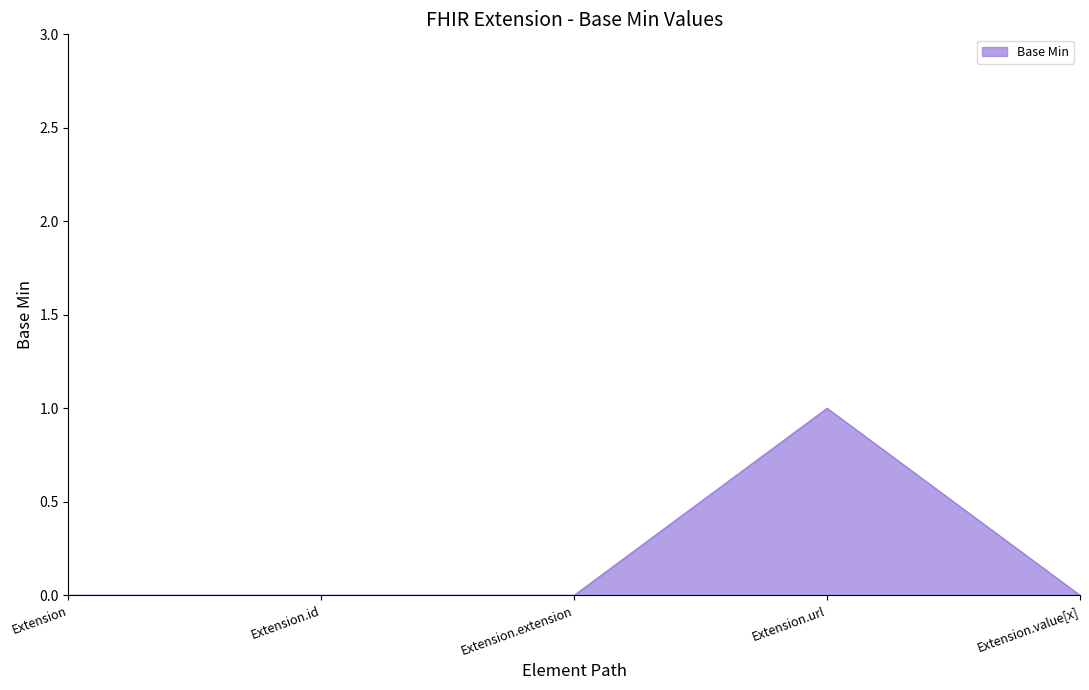

True or false: the data has more than 0 interior local peaks.

True